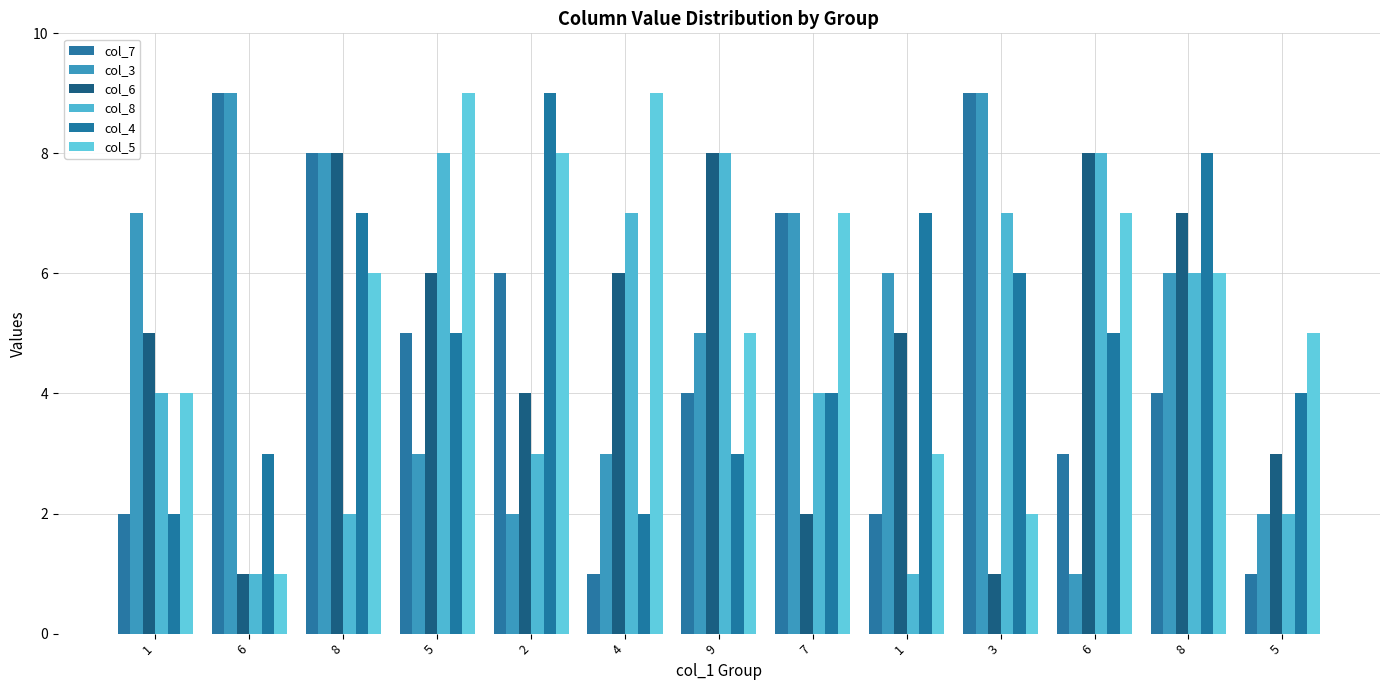

What is the difference between the highest and lowest values at 6?

8